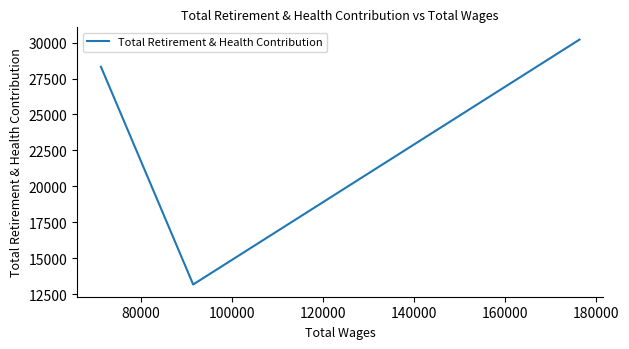

The value at 80000 is 22847. True or false?

False